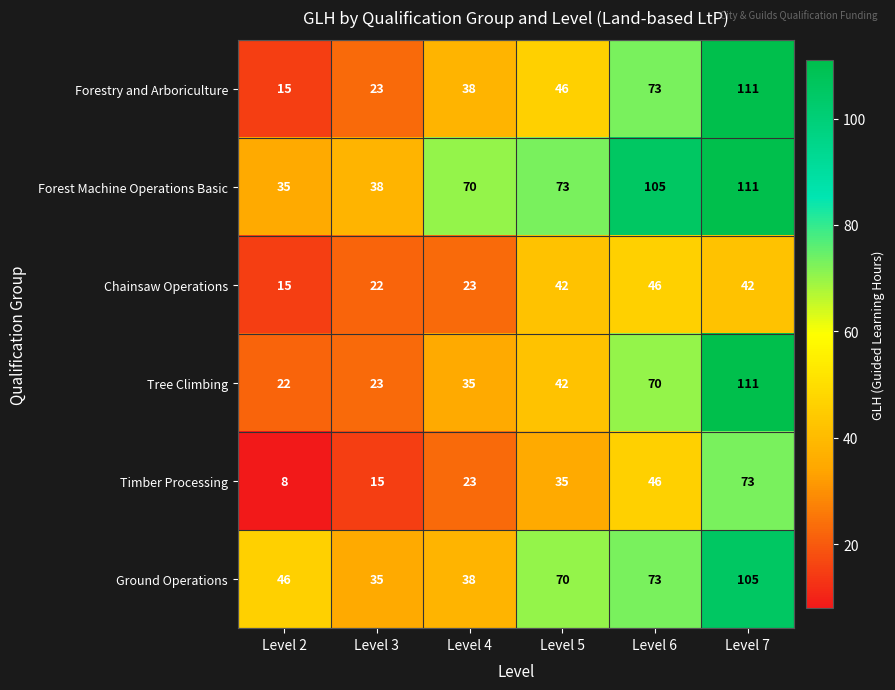

At which label does Ground Operations reach its peak?

Level 7